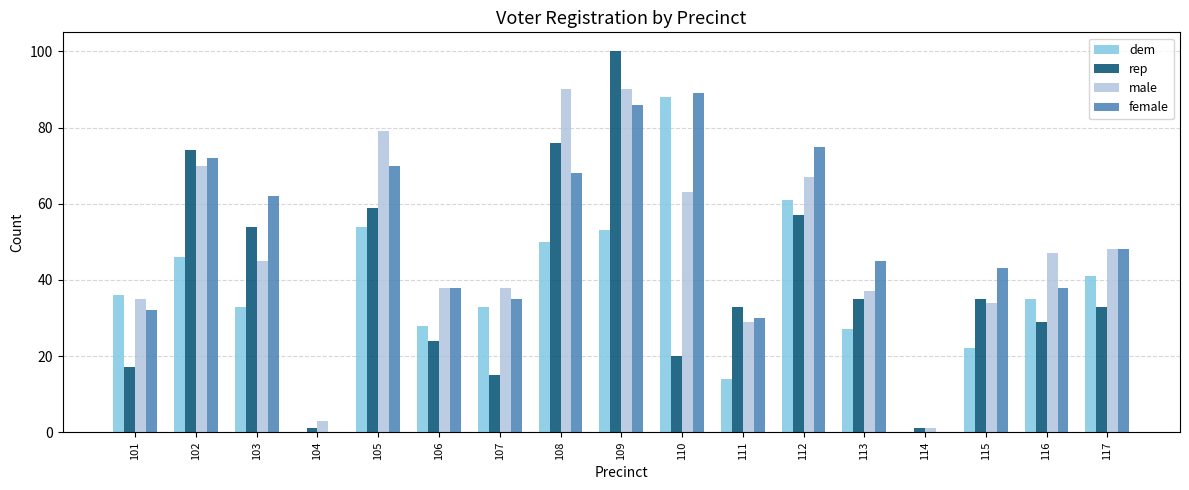

How many groups of bars are there?

17